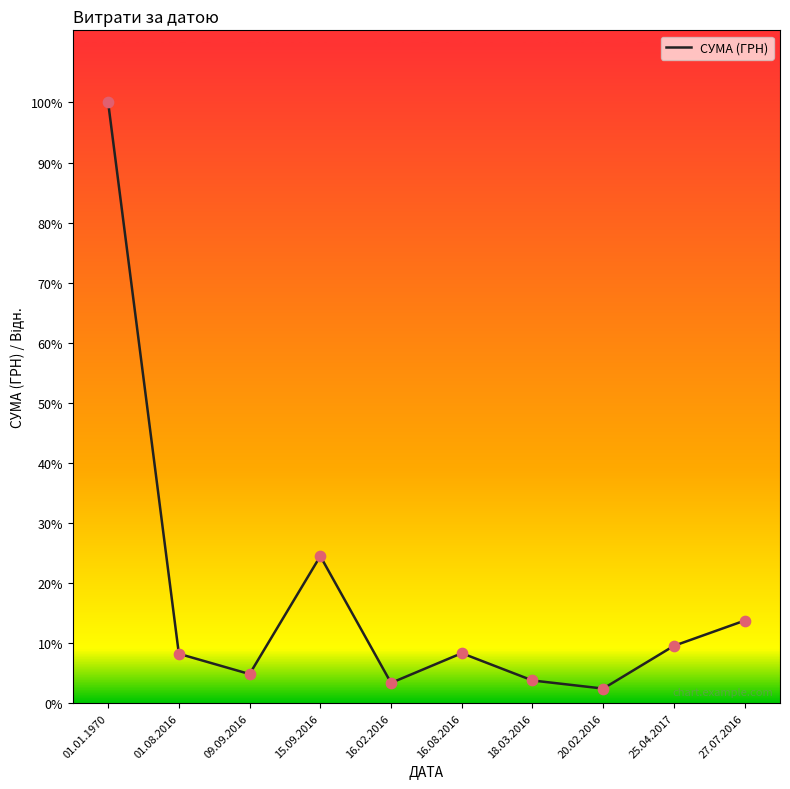

Does the chart have visible grid lines?

No